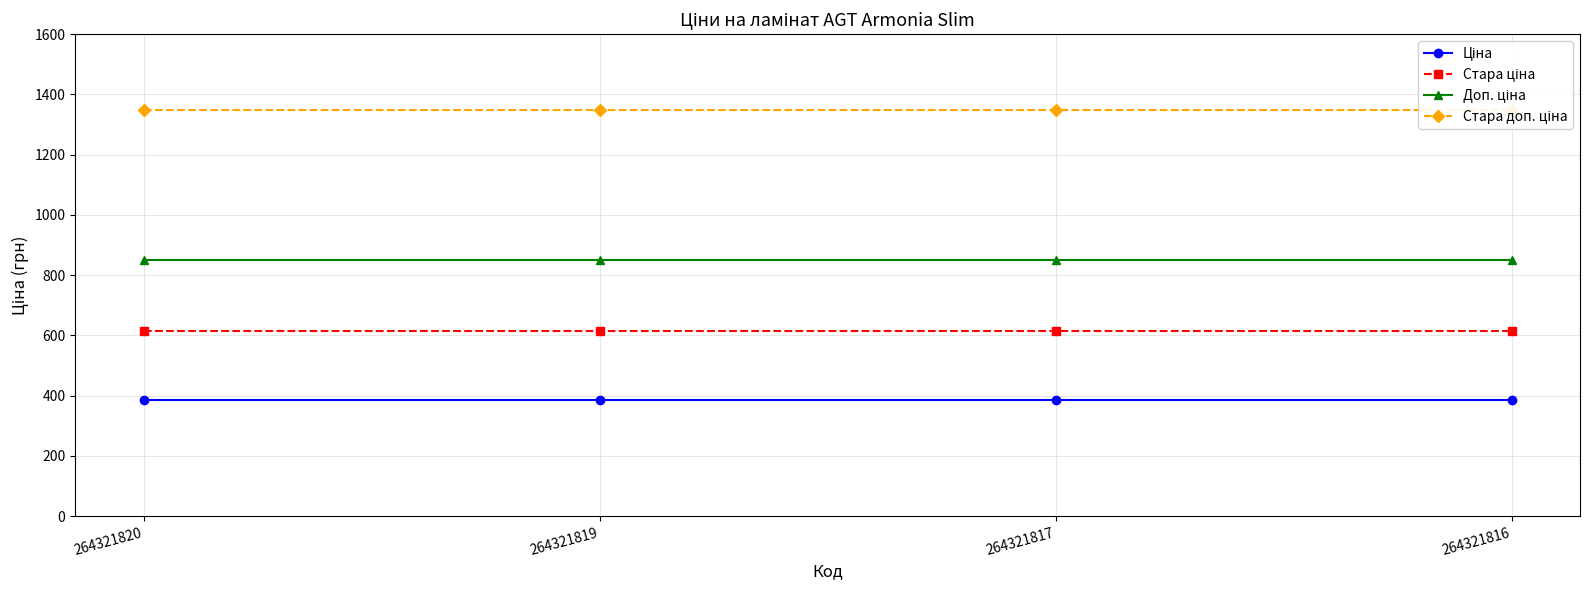

Reading right to left, list all the values displayed in this chart.

Ціна: 386.9	386.9	386.9	386.9
Стара ціна: 615.1	615.1	615.1	615.1
Доп. ціна: 849.0	849.0	849.0	849.0
Стара доп. ціна: 1349.8	1349.8	1349.8	1349.8